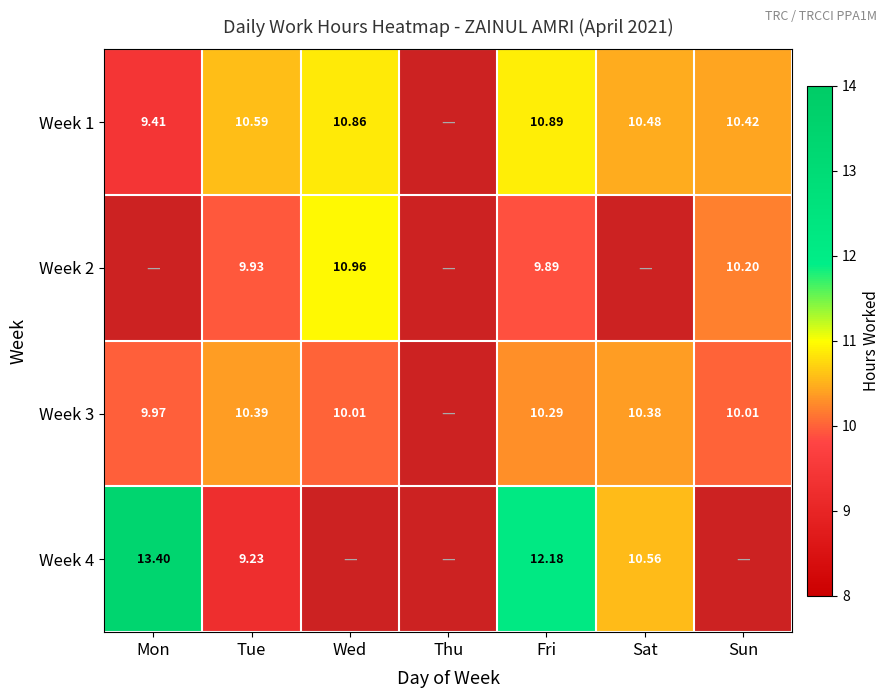

Which series changed the most between Wed and Sun?

Week 2